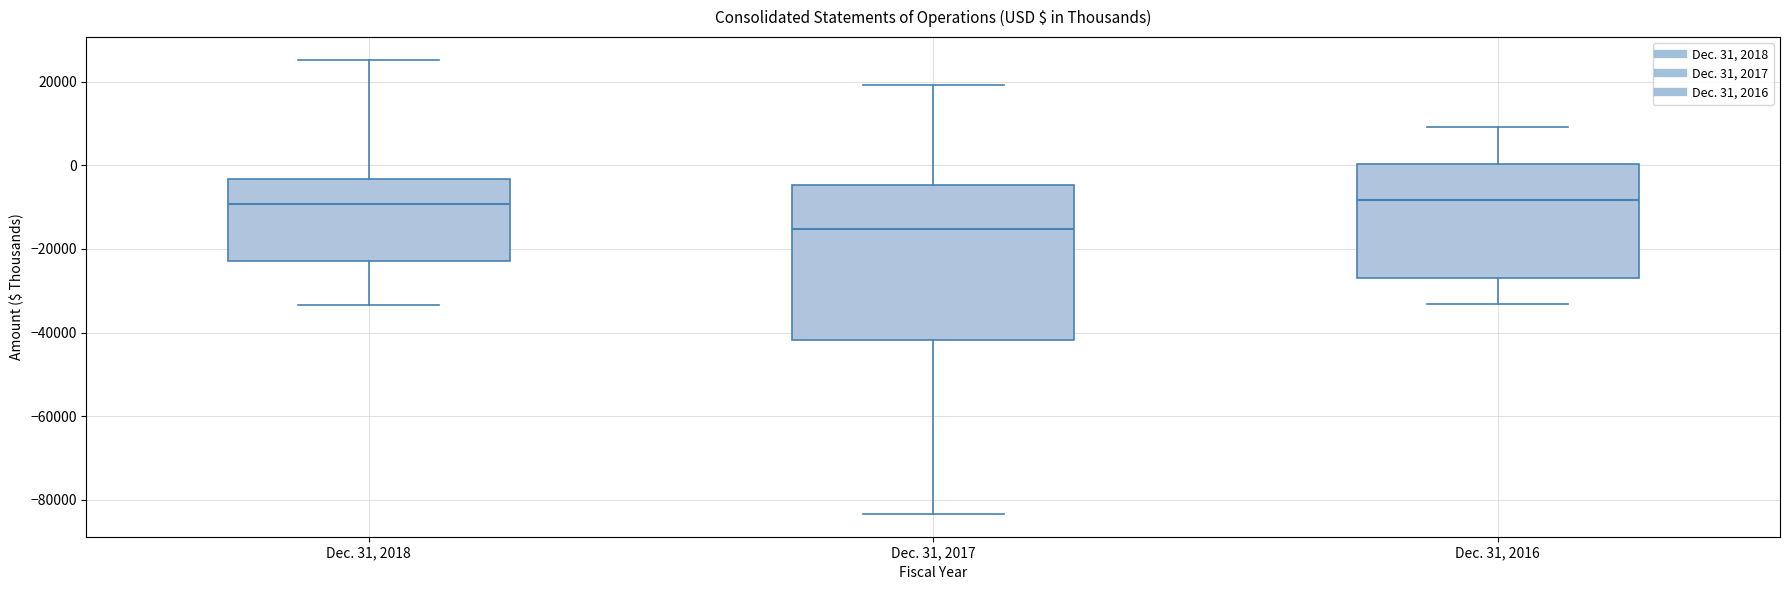

Where does the lower whisker of the box for Dec. 31, 2017 end on the y-axis? The values are not printed on the chart, so give them approximately, as read against the axis.

-84000